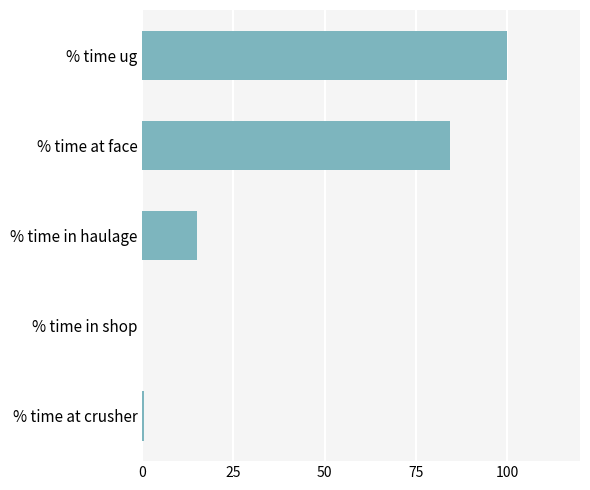

The value at % time at face is 84.5. True or false?

True